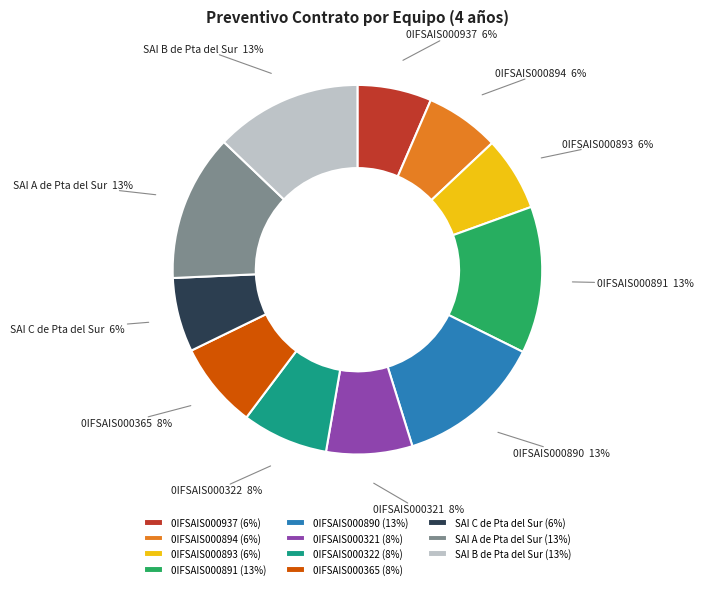

Between SAI C de Pta del Sur and 0IFSAIS000365, which is larger?

0IFSAIS000365